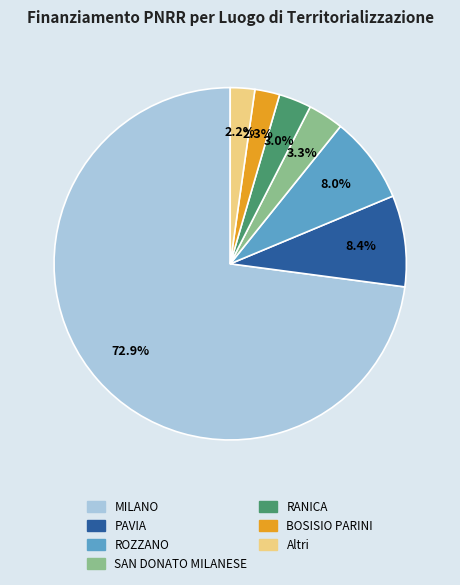

Is there a majority slice in this chart?

Yes